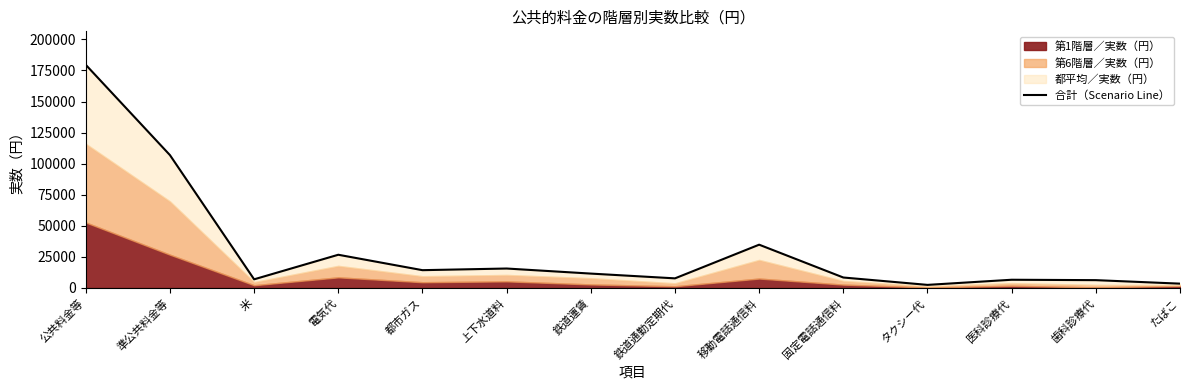

Reading left to right, what are all the values shown in this chart?

公共料金等=179572	準公共料金等=106905	米=6965	電気代=26736	都市ガス=14329	上下水道料=15657	鉄道運賃=11579	鉄道通勤定期代=7744	移動電話通信料=34834	固定電話通信料=8426	タクシー代=2492	医科診療代=6621	歯科診療代=6301	たばこ=3487